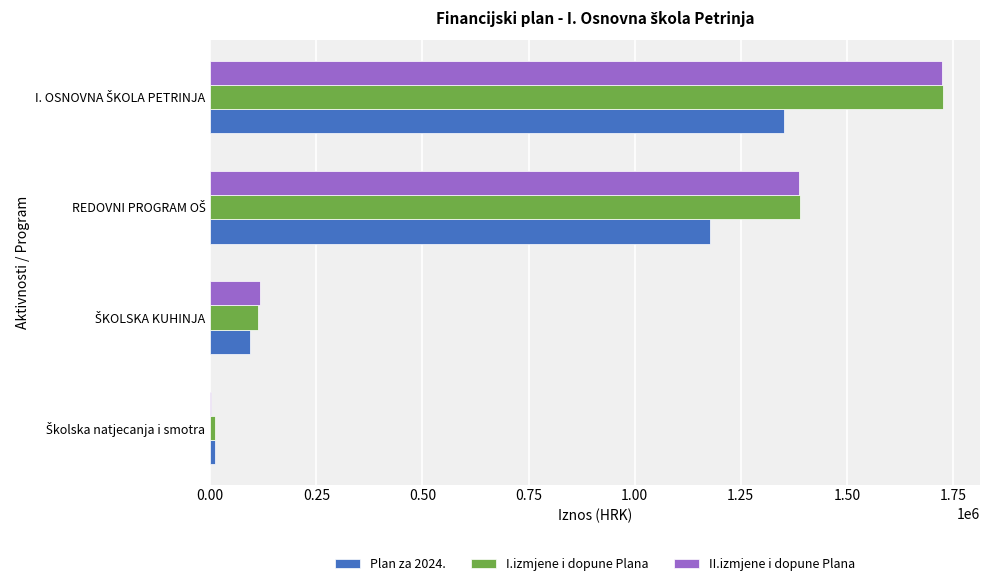

What is the sum of all I.izmjene i dopune Plana values?

3241975.3